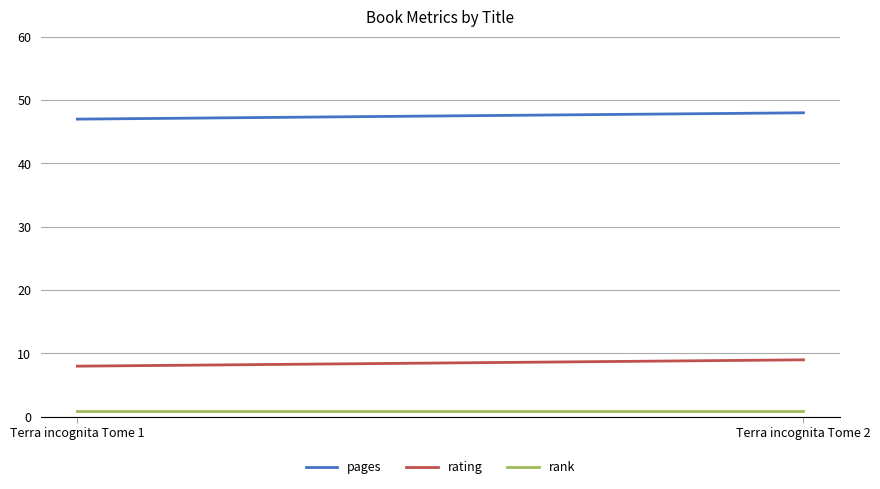

How many lines are shown in the chart?

3